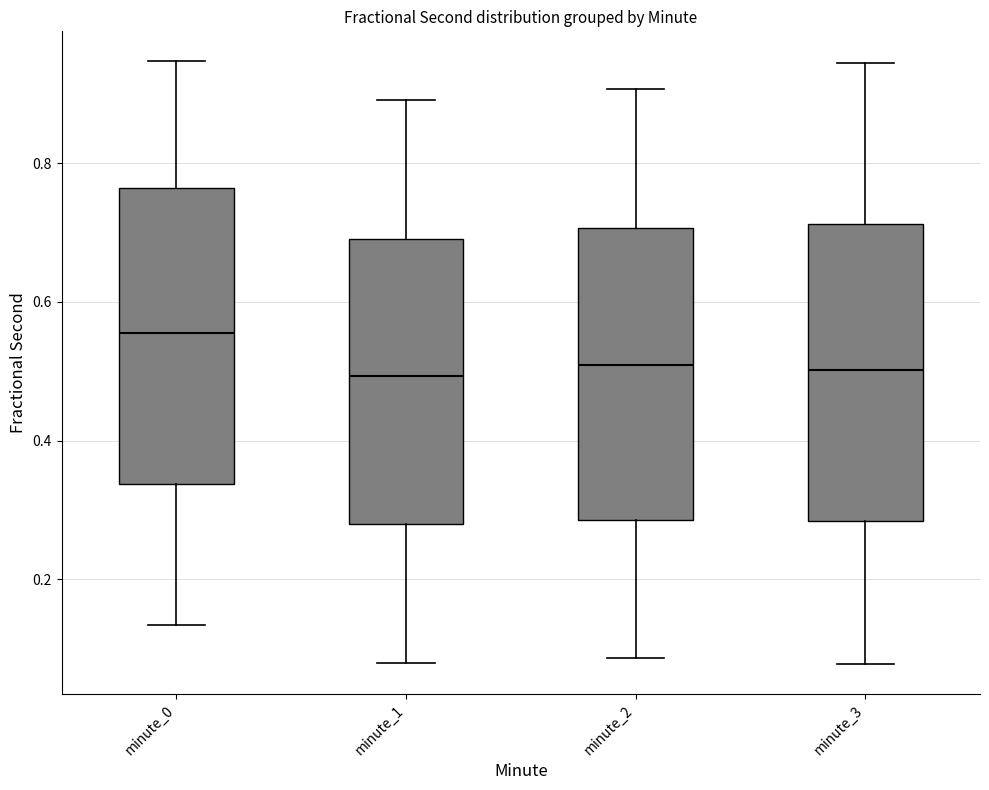

Where is the upper edge of the box for minute_3 on the y-axis? The values are not printed on the chart, so give them approximately, as read against the axis.

0.72